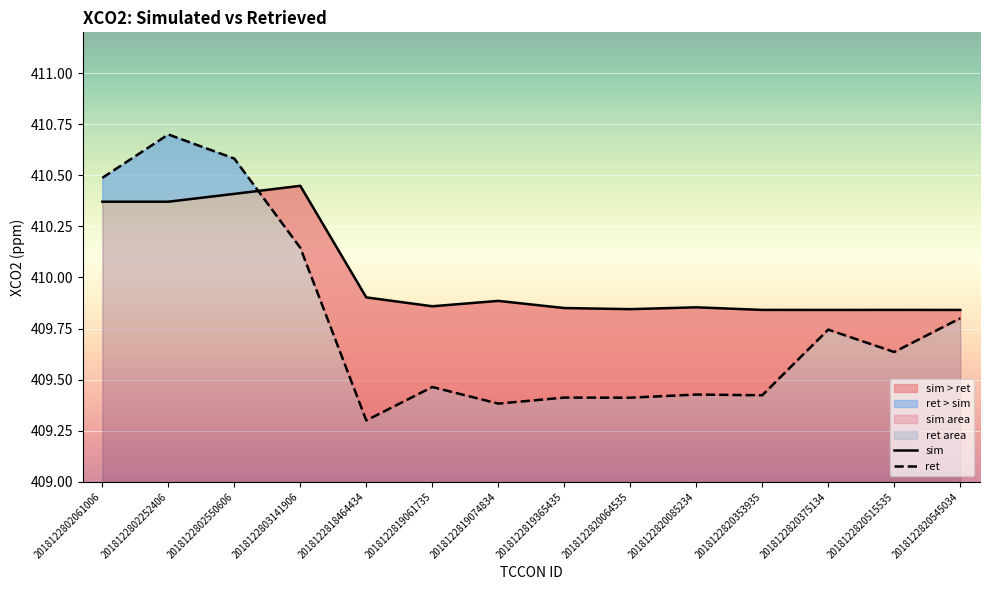

Is the value of sim at 2018122819061735 greater than the value of ret at 2018122820085234?

Yes